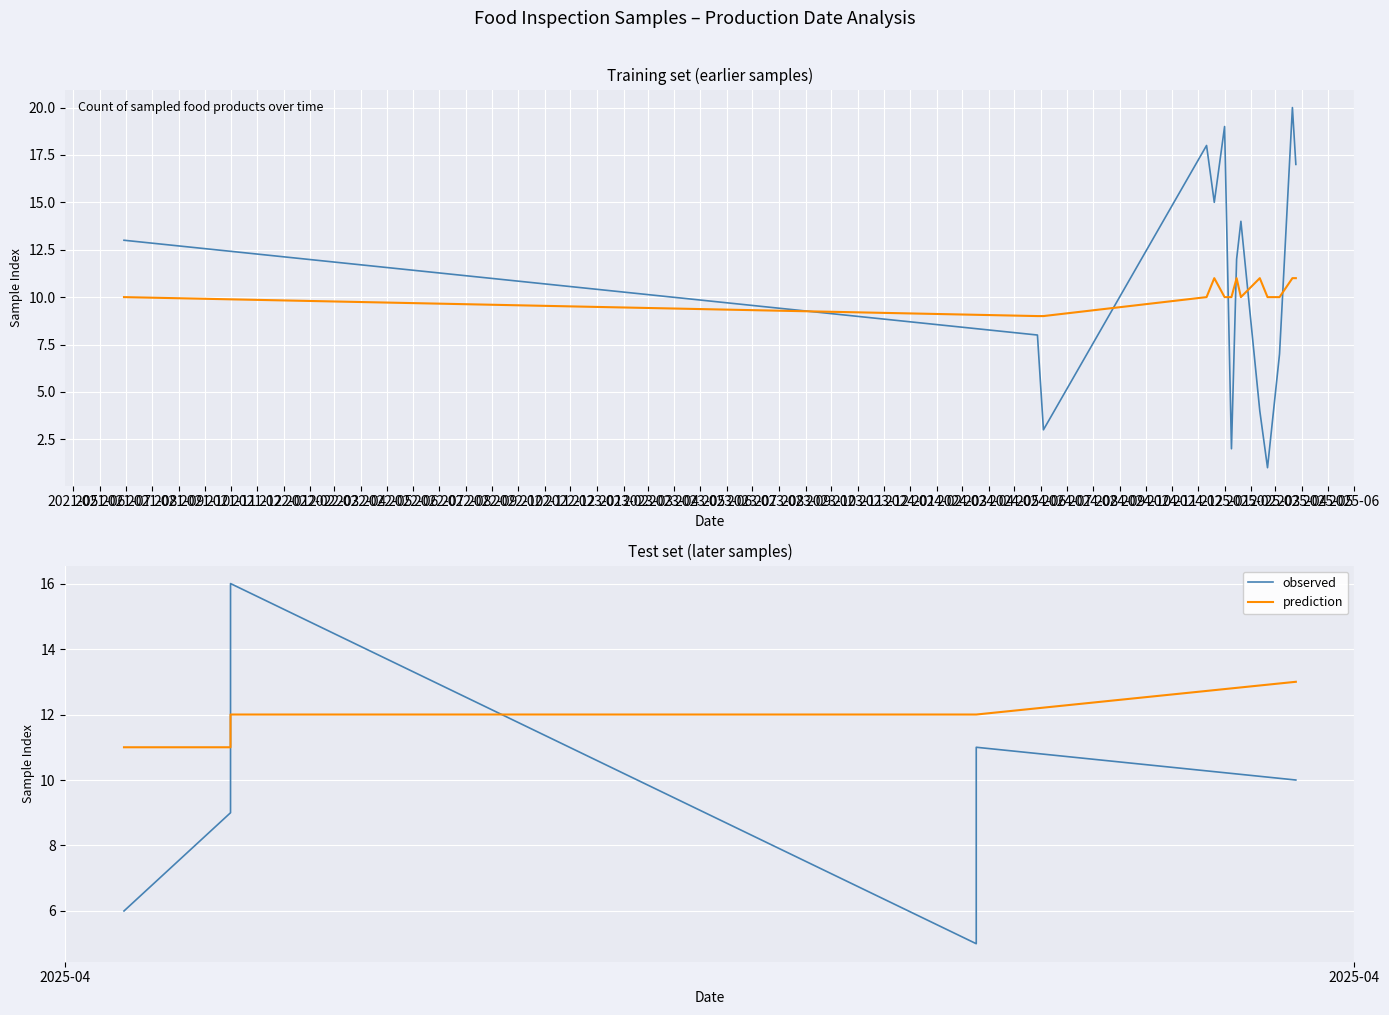

What is the value of the prediction point at the 5th from the left?

12